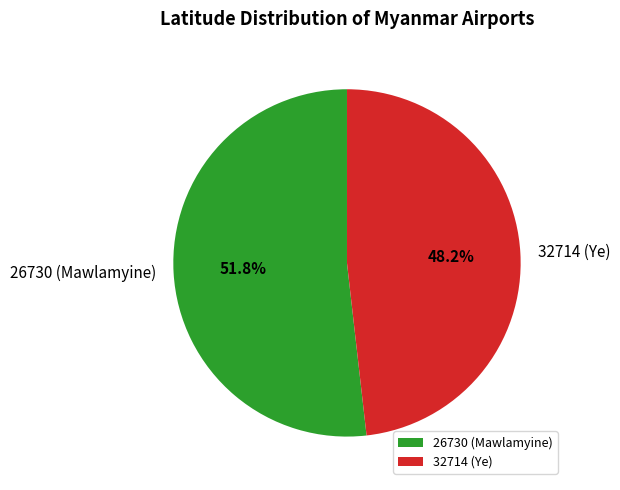

The 26730 (Mawlamyine) slice represents 41% of the pie. True or false?

False